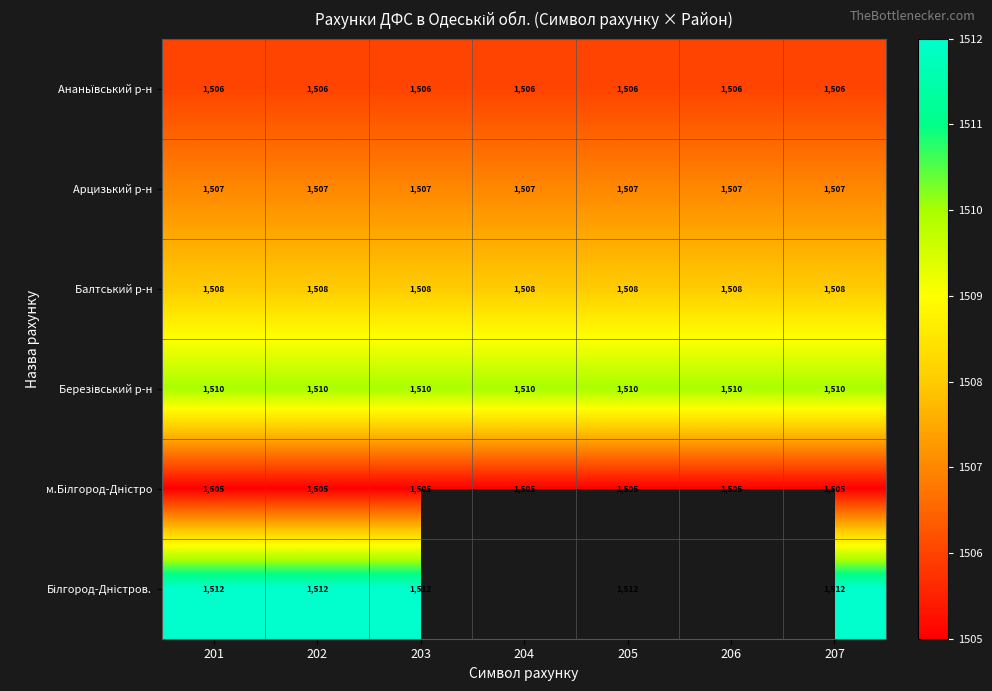

What is the spread (max minus min) of values at 202?

7